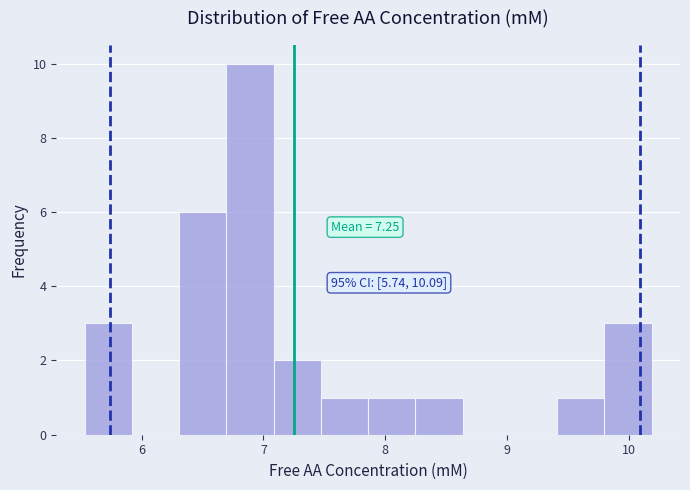

Around what value on the x-axis is the tallest bar? Give the approximate position of its centre, as read against the axis.

6.9